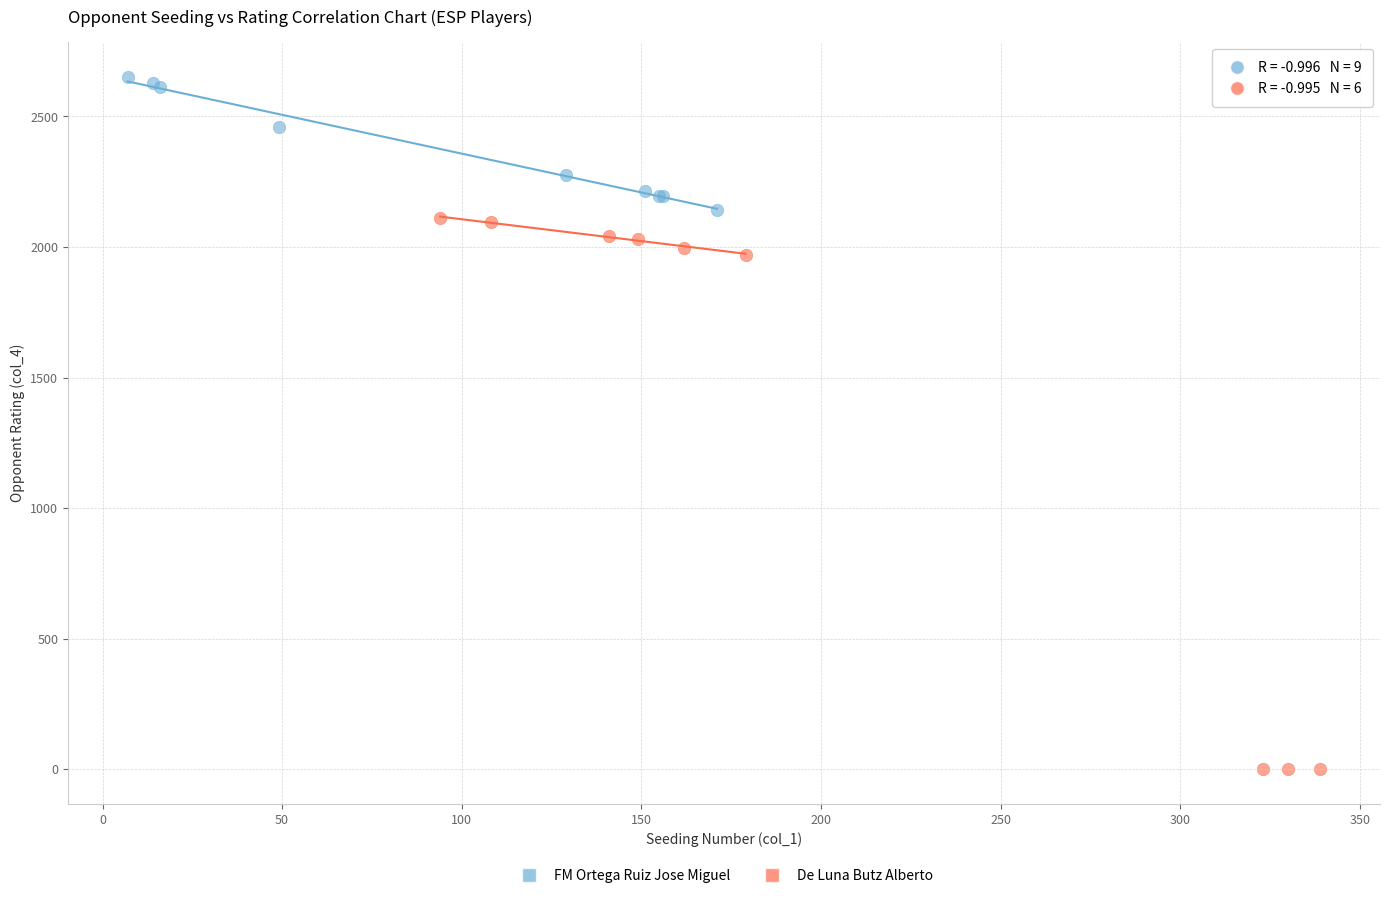

Which series has the largest Y range (max minus min)?

De Luna Butz Alberto